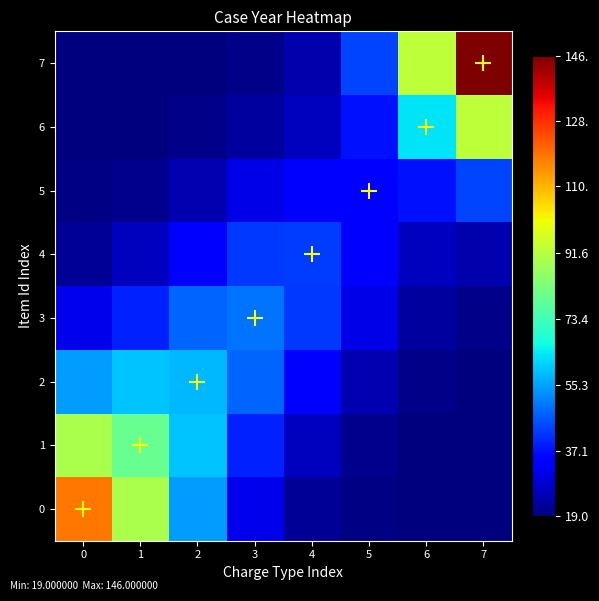

Reading left to right, what are all the values shown in this chart?

0: 0=118.3	1=89.6	2=54.3	3=31.2	4=22.0	5=19.5	6=19.1	7=19.0
1: 0=89.6	1=79.2	2=59.3	3=38.9	4=26.2	5=20.9	6=19.4	7=19.0
2: 0=54.3	1=59.3	2=58.2	3=47.5	4=34.2	5=24.8	6=20.4	7=19.2
3: 0=31.2	1=38.9	2=47.5	3=49.5	4=42.2	5=30.6	6=22.7	7=20.1
4: 0=22.0	1=26.2	2=34.2	3=42.2	4=42.3	5=33.8	6=26.4	7=24.3
5: 0=19.5	1=20.9	2=24.8	3=30.6	4=33.8	5=33.6	6=37.2	7=43.8
6: 0=19.1	1=19.4	2=20.4	3=22.7	4=26.4	5=37.2	6=63.6	7=92.6
7: 0=19.0	1=19.0	2=19.2	3=20.1	4=24.3	5=43.8	6=92.6	7=146.0